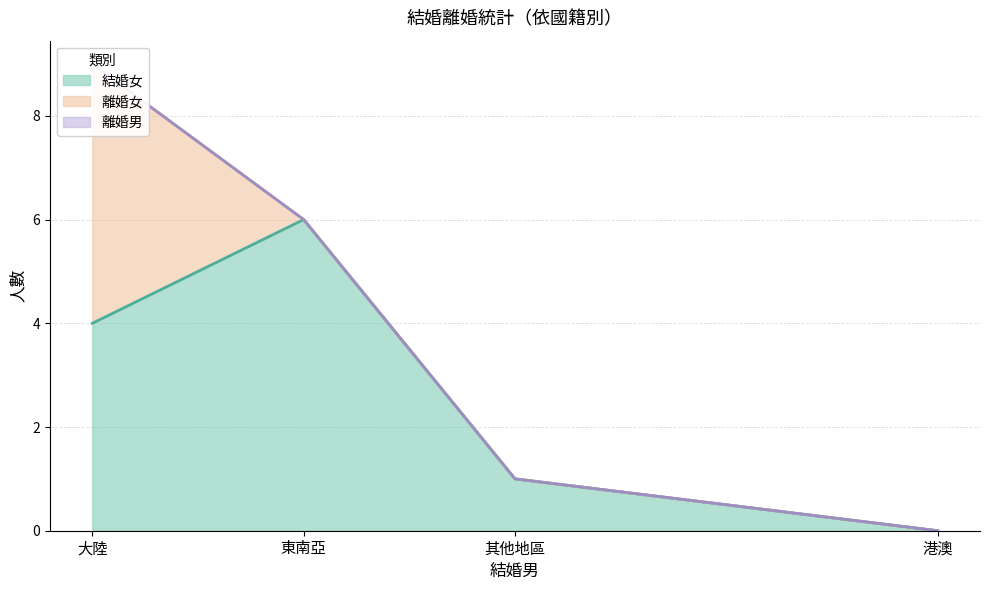

At which category is the sum across all series the highest?

大陸